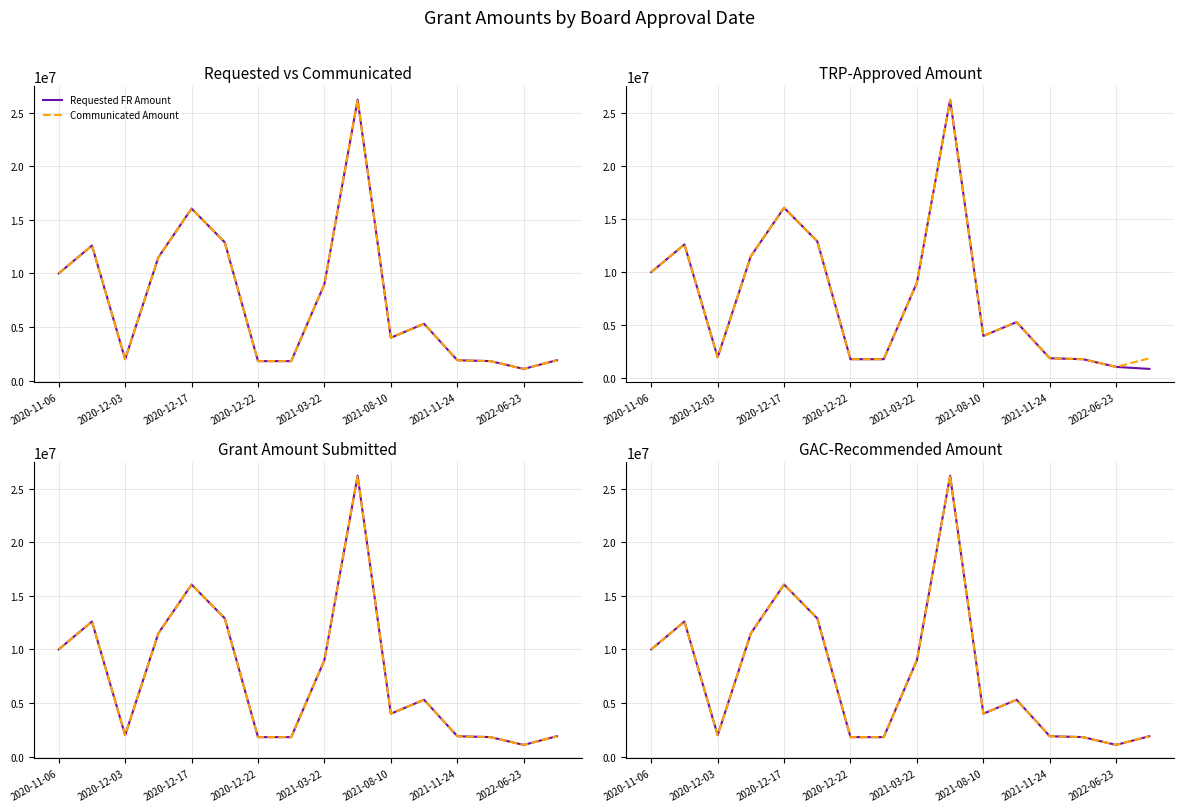

What position from the right is 11?

5